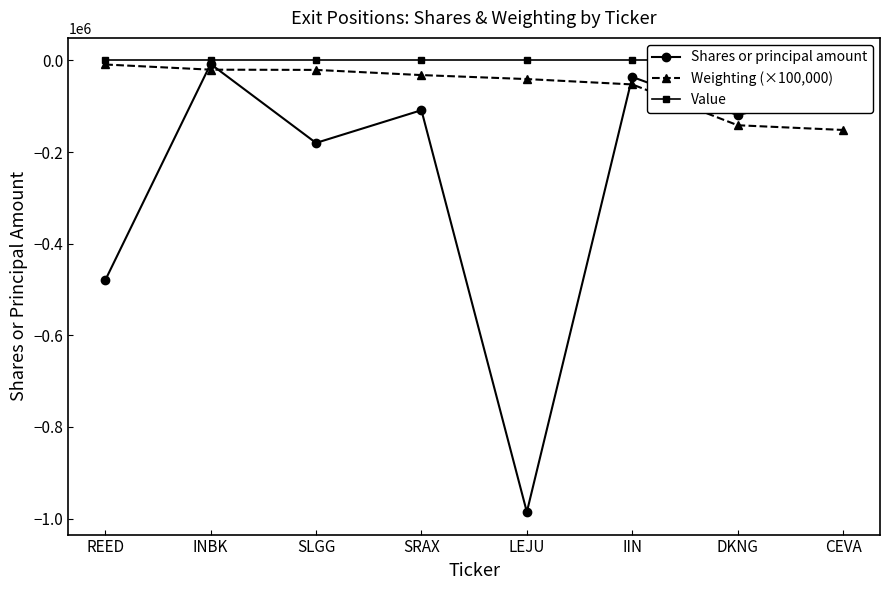

Read the Shares or principal amount value at SLGG, to the nearest 10.

-180000